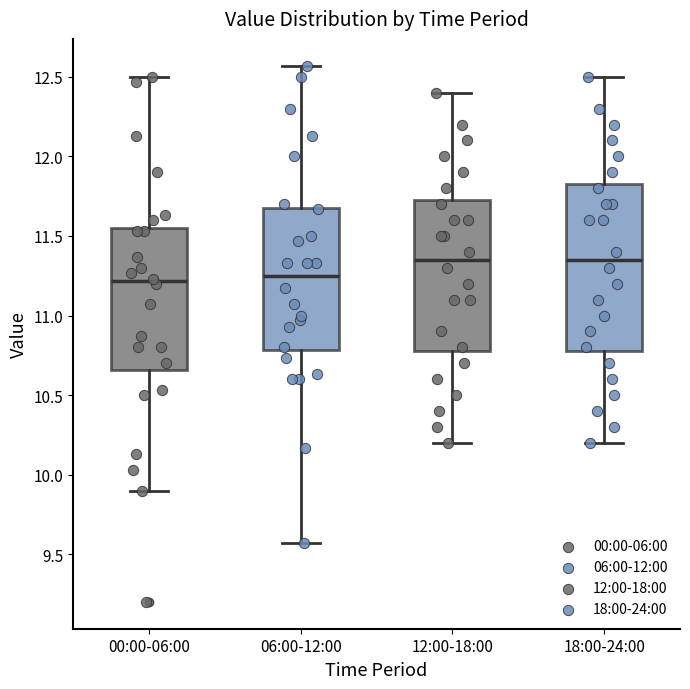

Reading left to right, read every box against the y-axis: the position of its median line, the range the box covers, and the ends of its whiskers. The values are not printed on the chart, so give them approximately, as read against the axis.

00:00-06:00: median 11.20, box 10.65 to 11.55, whiskers 9.90 to 12.50
06:00-12:00: median 11.25, box 10.80 to 11.70, whiskers 9.55 to 12.55
12:00-18:00: median 11.35, box 10.80 to 11.75, whiskers 10.20 to 12.40
18:00-24:00: median 11.35, box 10.80 to 11.85, whiskers 10.20 to 12.50